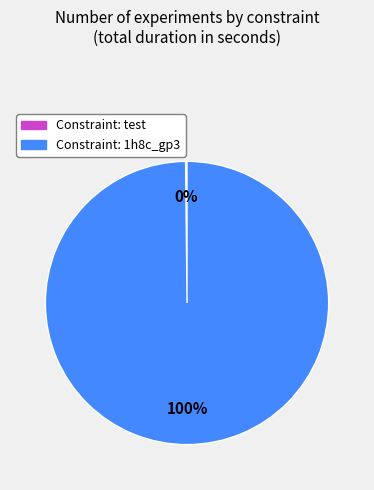

To the nearest percent, what is the difference between the largest and smallest slice percentages?

100%